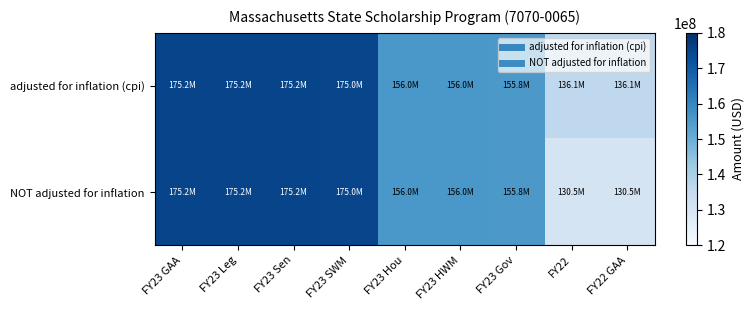

Count the number of data series in this chart.

2